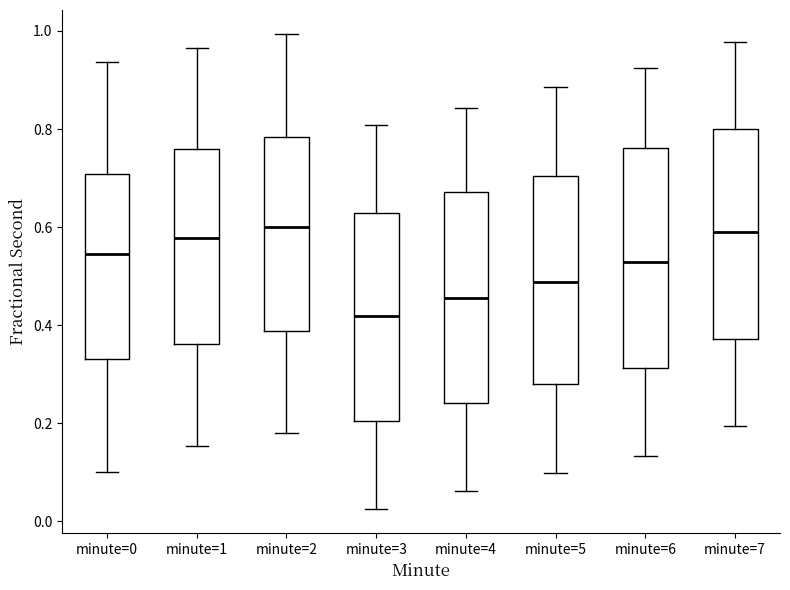

Reading left to right, read every box against the y-axis: the position of its median line, the range the box covers, and the ends of its whiskers. The values are not printed on the chart, so give them approximately, as read against the axis.

minute=0: median 0.54, box 0.34 to 0.70, whiskers 0.10 to 0.94
minute=1: median 0.58, box 0.36 to 0.76, whiskers 0.16 to 0.96
minute=2: median 0.60, box 0.38 to 0.78, whiskers 0.18 to 1.00
minute=3: median 0.42, box 0.20 to 0.62, whiskers 0.02 to 0.80
minute=4: median 0.46, box 0.24 to 0.68, whiskers 0.06 to 0.84
minute=5: median 0.48, box 0.28 to 0.70, whiskers 0.10 to 0.88
minute=6: median 0.52, box 0.32 to 0.76, whiskers 0.14 to 0.92
minute=7: median 0.58, box 0.38 to 0.80, whiskers 0.20 to 0.98